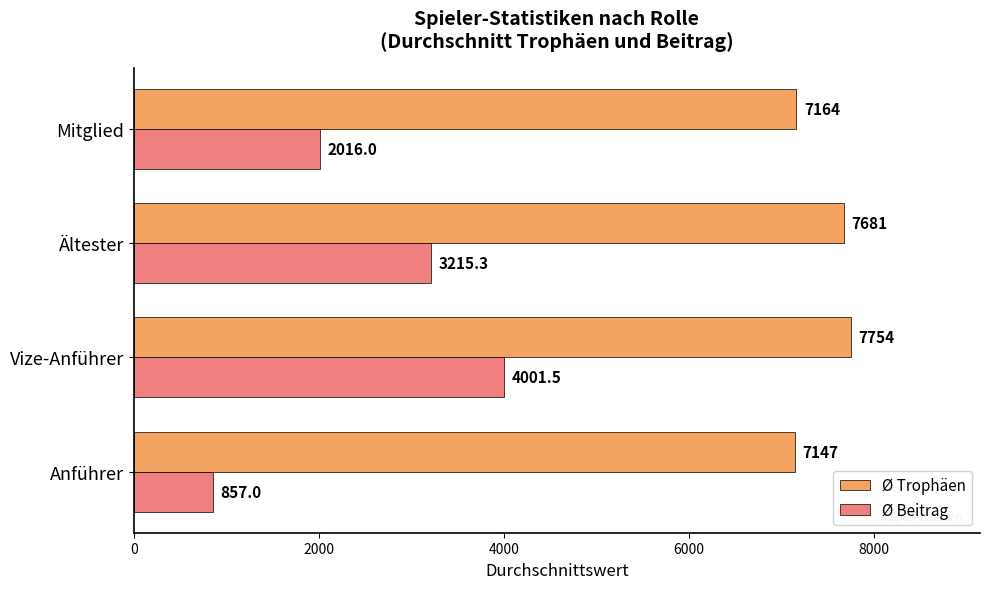

At which label is Ø Beitrag closest to 2429?

Mitglied